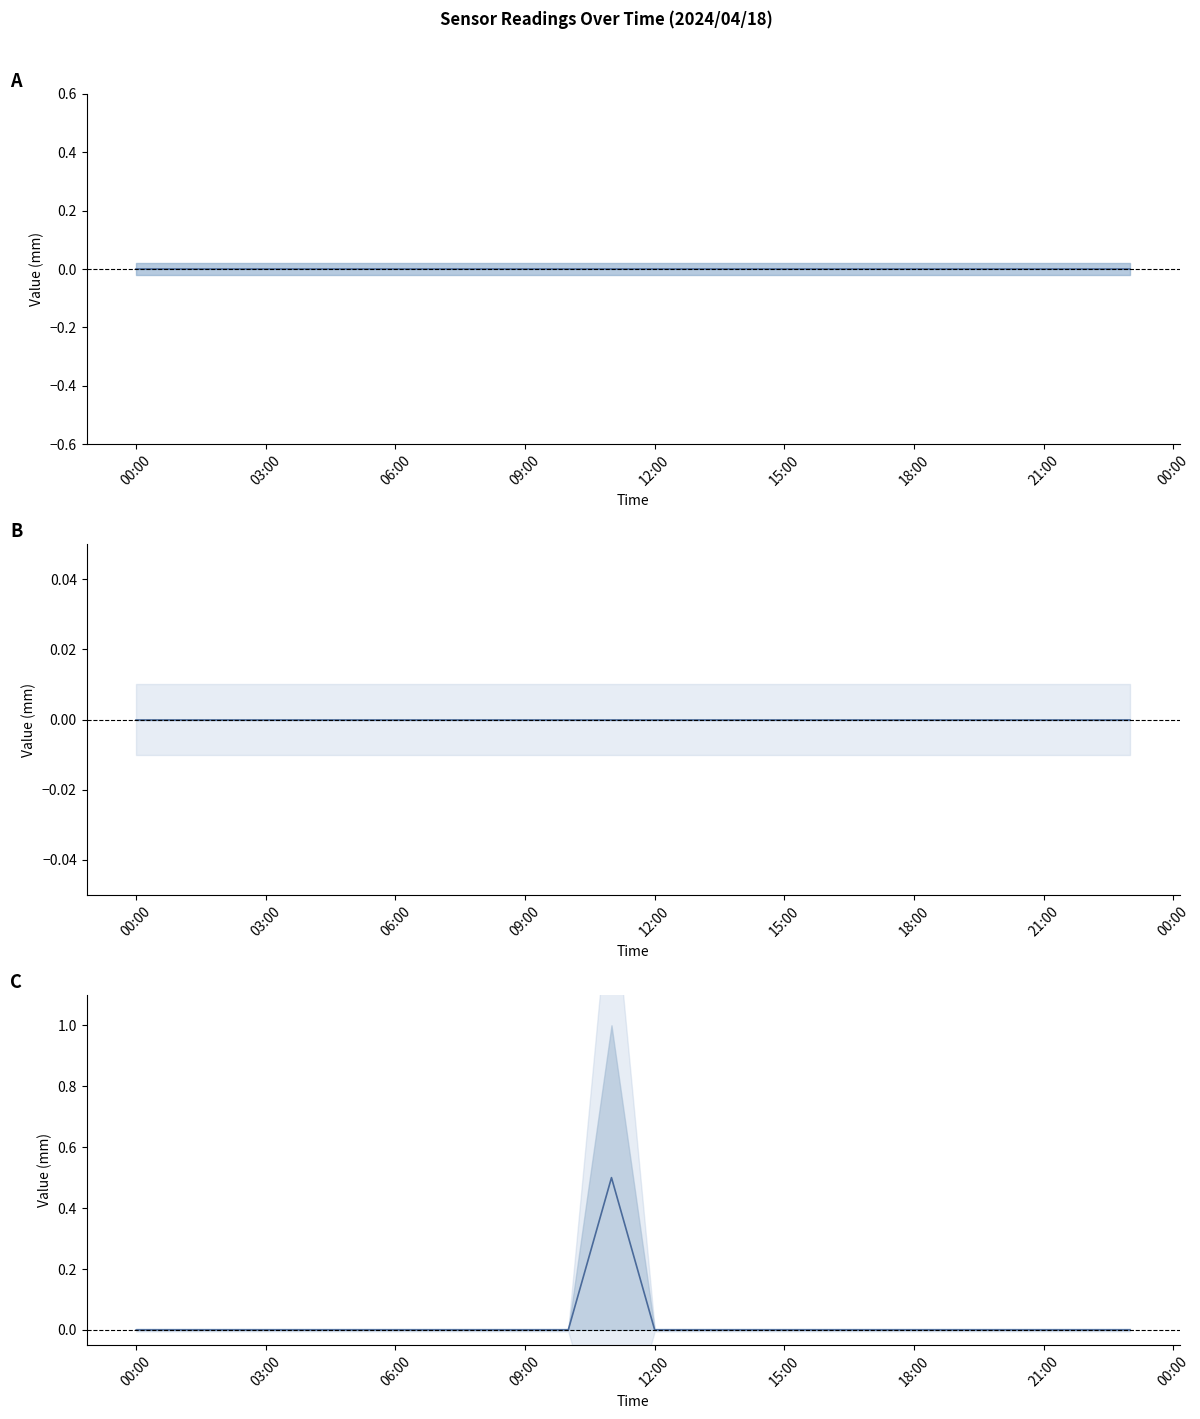

How many series are shown in this chart?

3